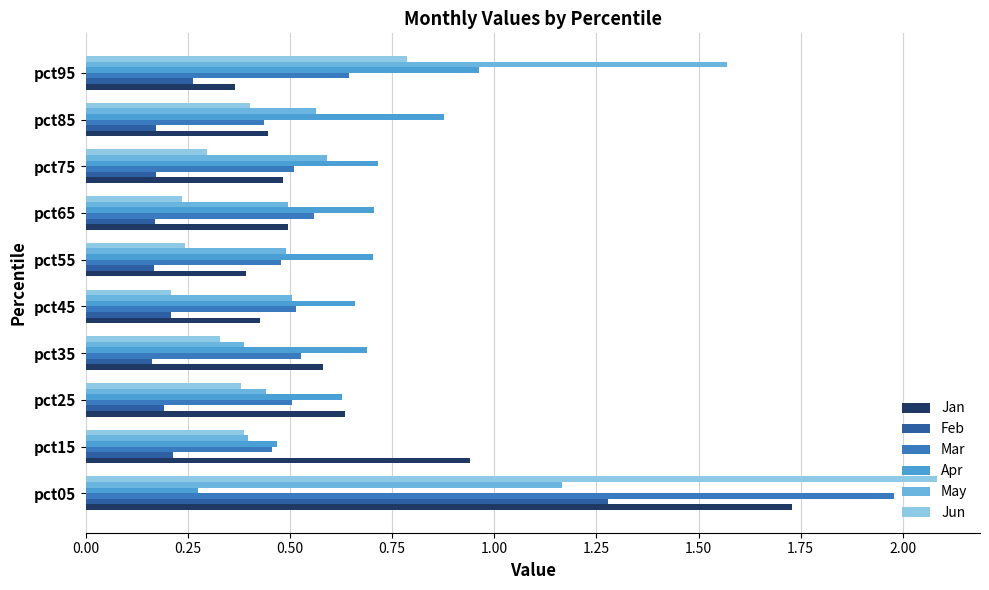

What is the total value across all series at pct95?

4.6